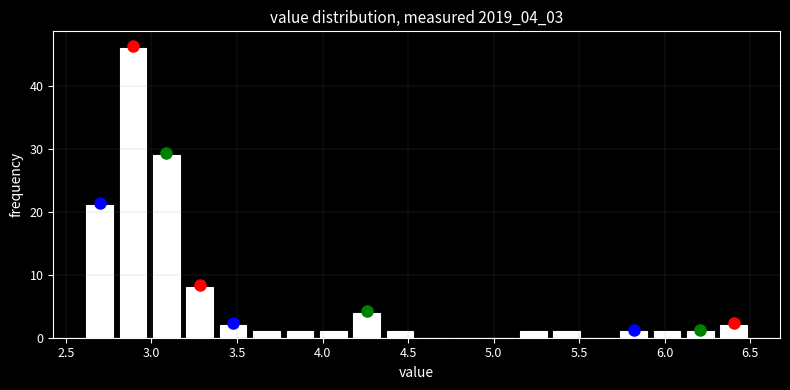

Around what value on the x-axis is the tallest bar? Give the approximate position of its centre, as read against the axis.

2.90